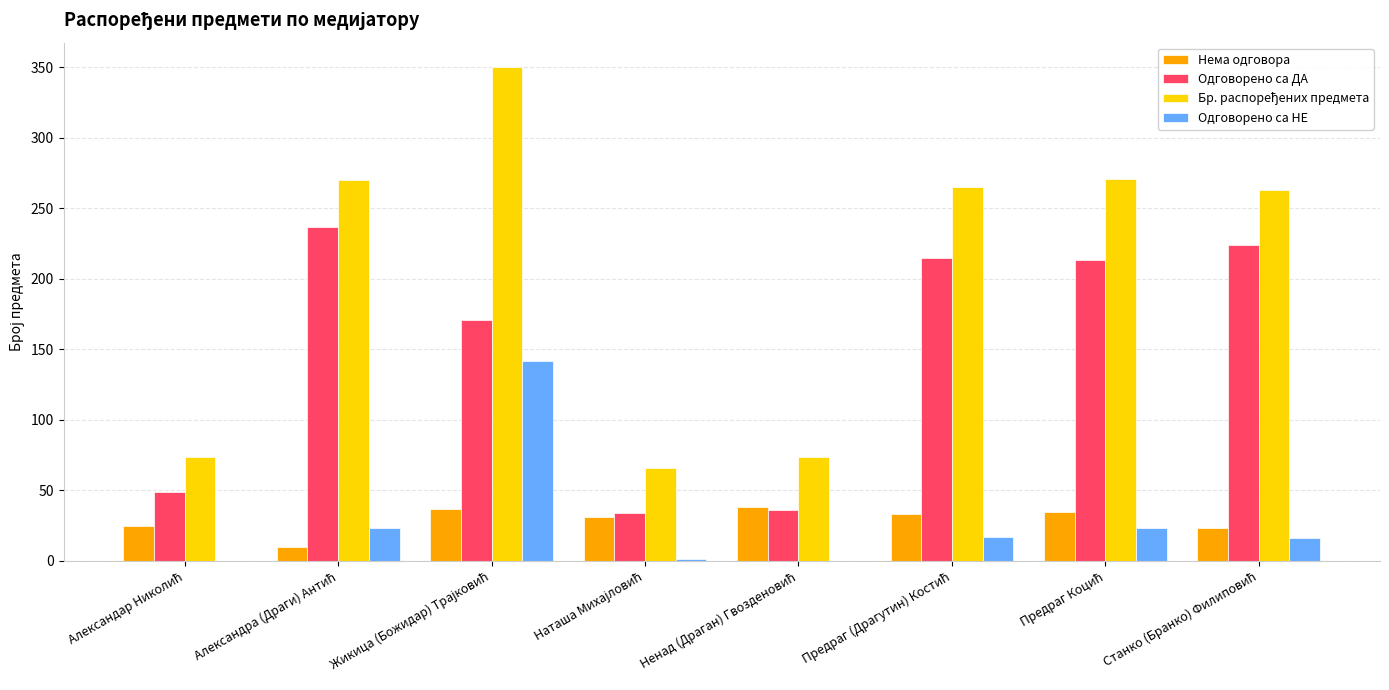

What is the difference between the maximum and minimum values in the Нема одговора series?

28